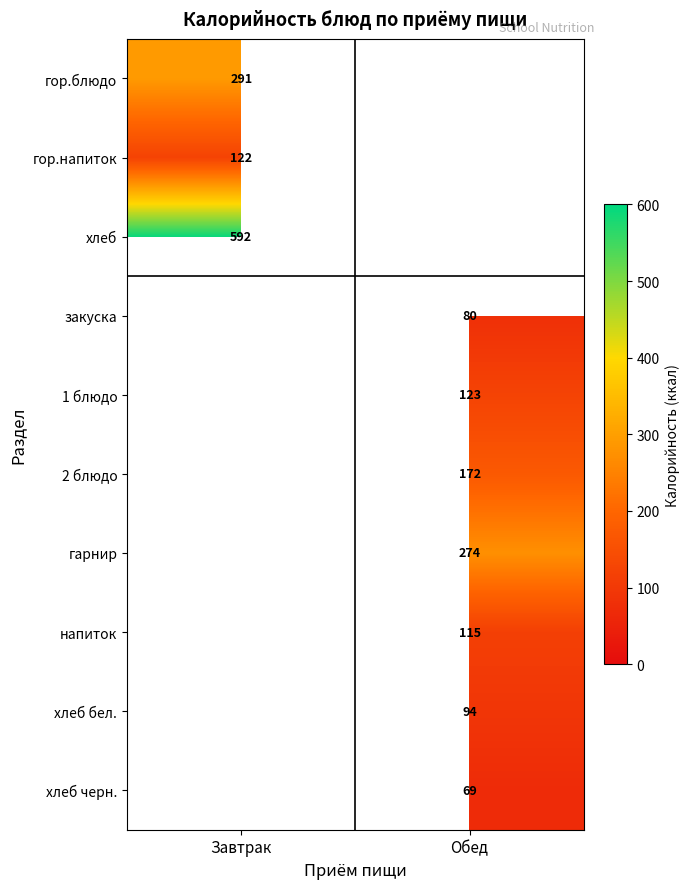

The value of 1 блюдо at Обед is 192. True or false?

False